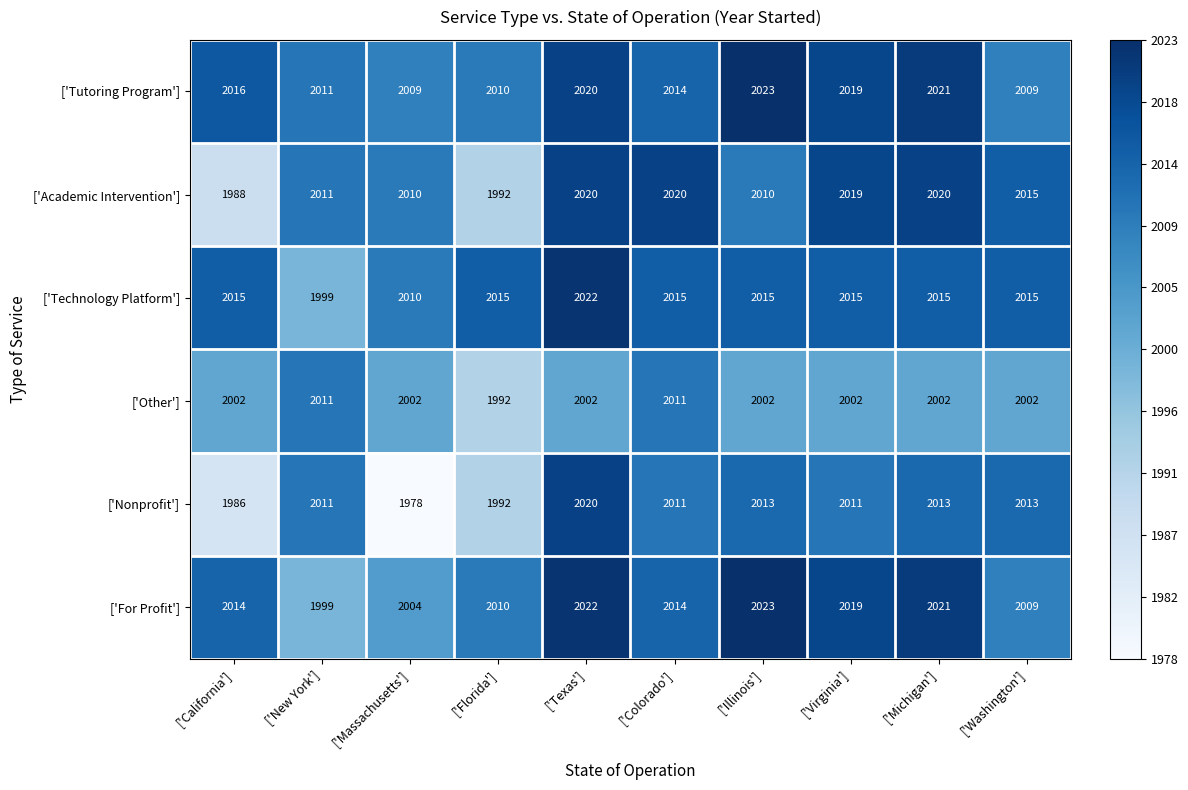

Which category has the lowest value across all series?

['Massachusetts']